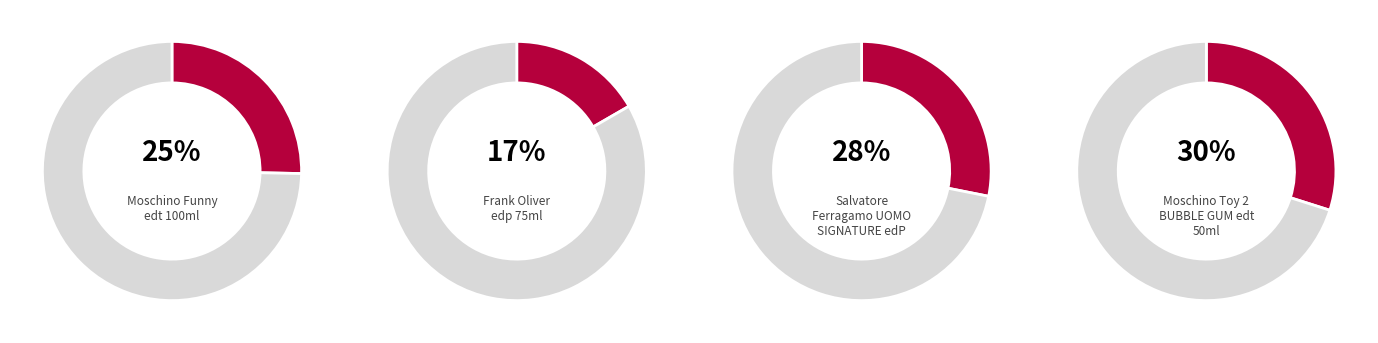

Rank the categories by value from highest to lowest.

Moschino Toy 2 BUBBLE GUM edt 50ml, Salvatore Ferragamo UOMO SIGNATURE edP, Moschino Funny edt 100ml, Frank Oliver edp 75ml